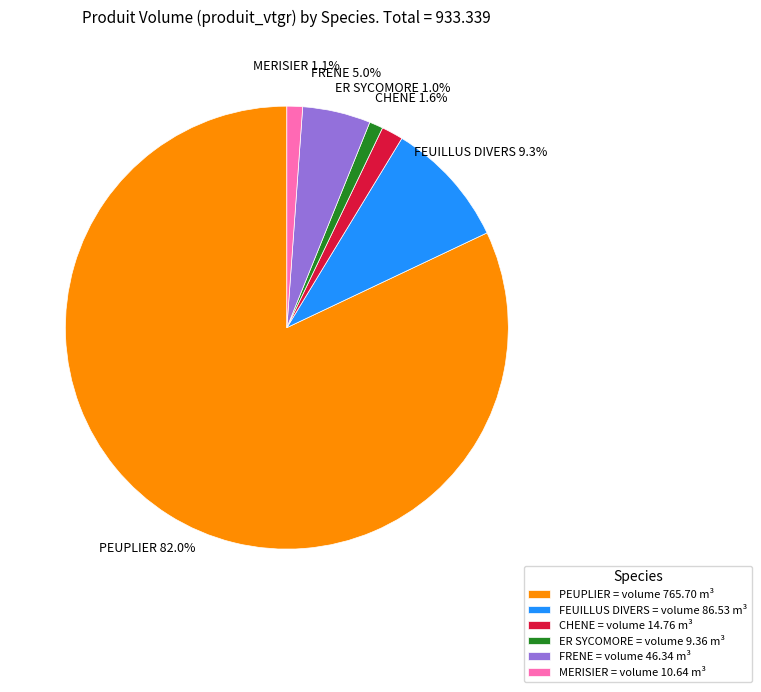

True or false: CHENE accounts for 2% of the total.

True